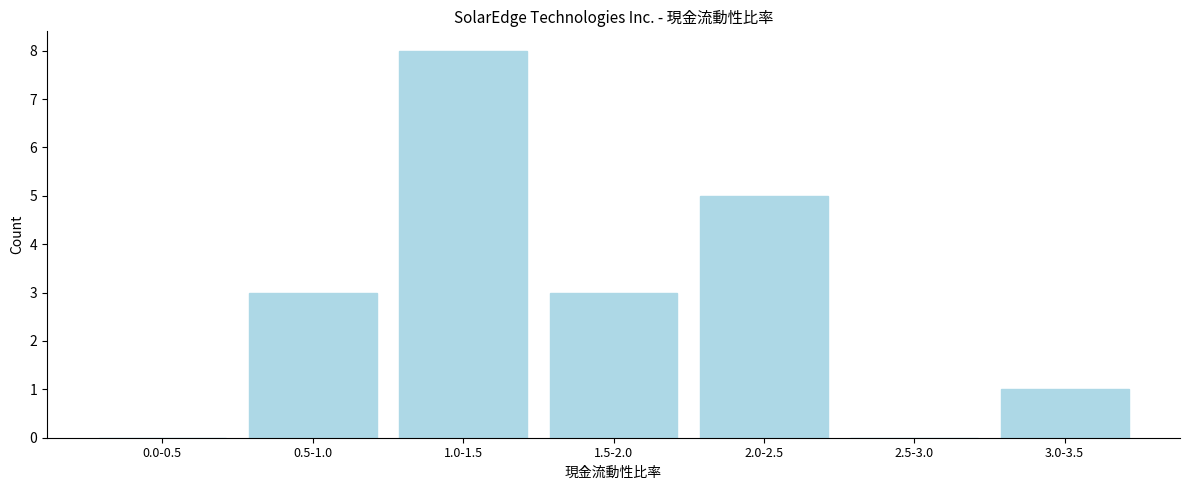

Reading right to left, list all the values displayed in this chart.

3.0-3.5=1	2.5-3.0=0	2.0-2.5=5	1.5-2.0=3	1.0-1.5=8	0.5-1.0=3	0.0-0.5=0